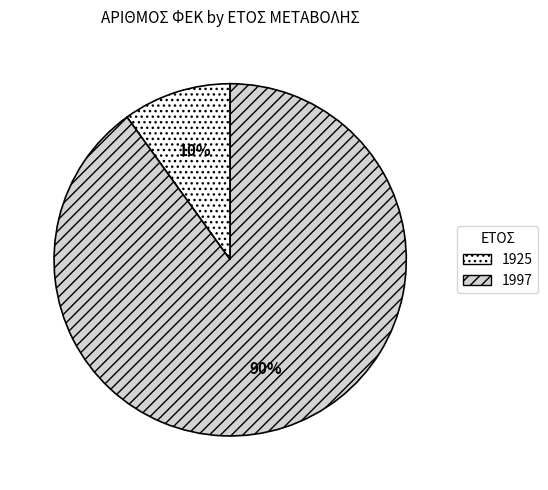

To the nearest percent, what portion does 1925 represent?

10%